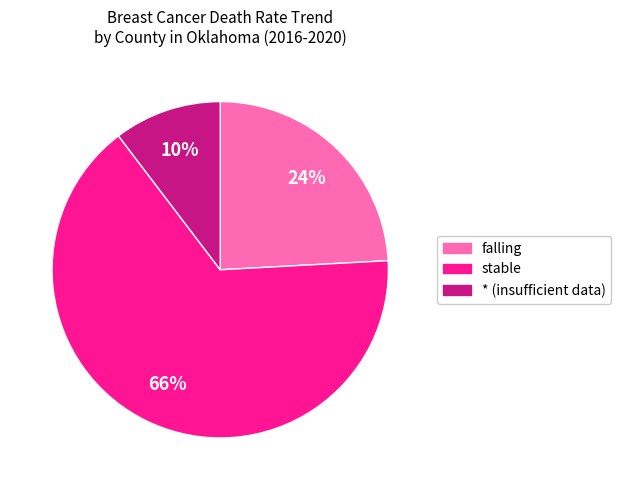

Is there any slice that represents more than half of the pie?

Yes